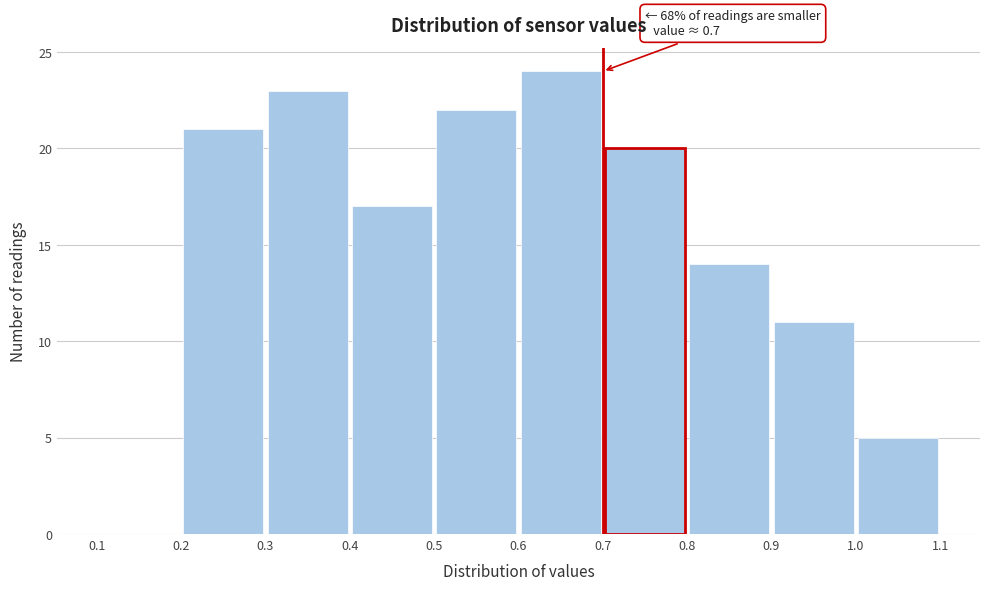

Which range on the x-axis has the tallest bar?

0.6 to 0.7